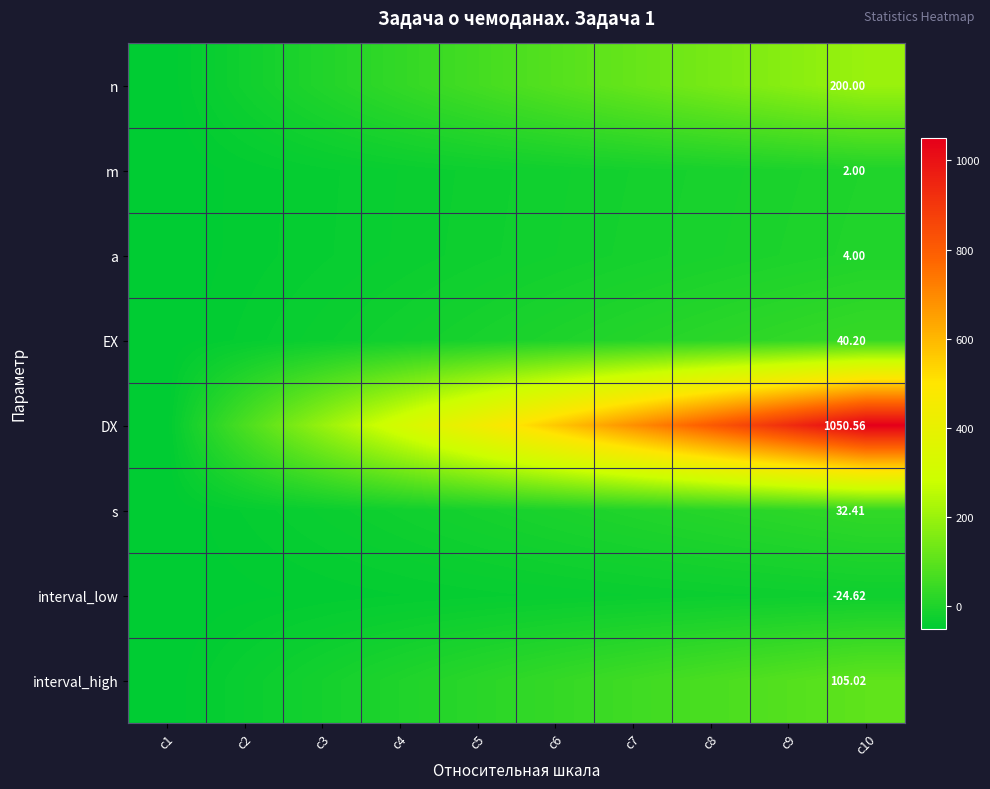

What is the difference between the maximum and minimum values in the interval_low series?

25.4